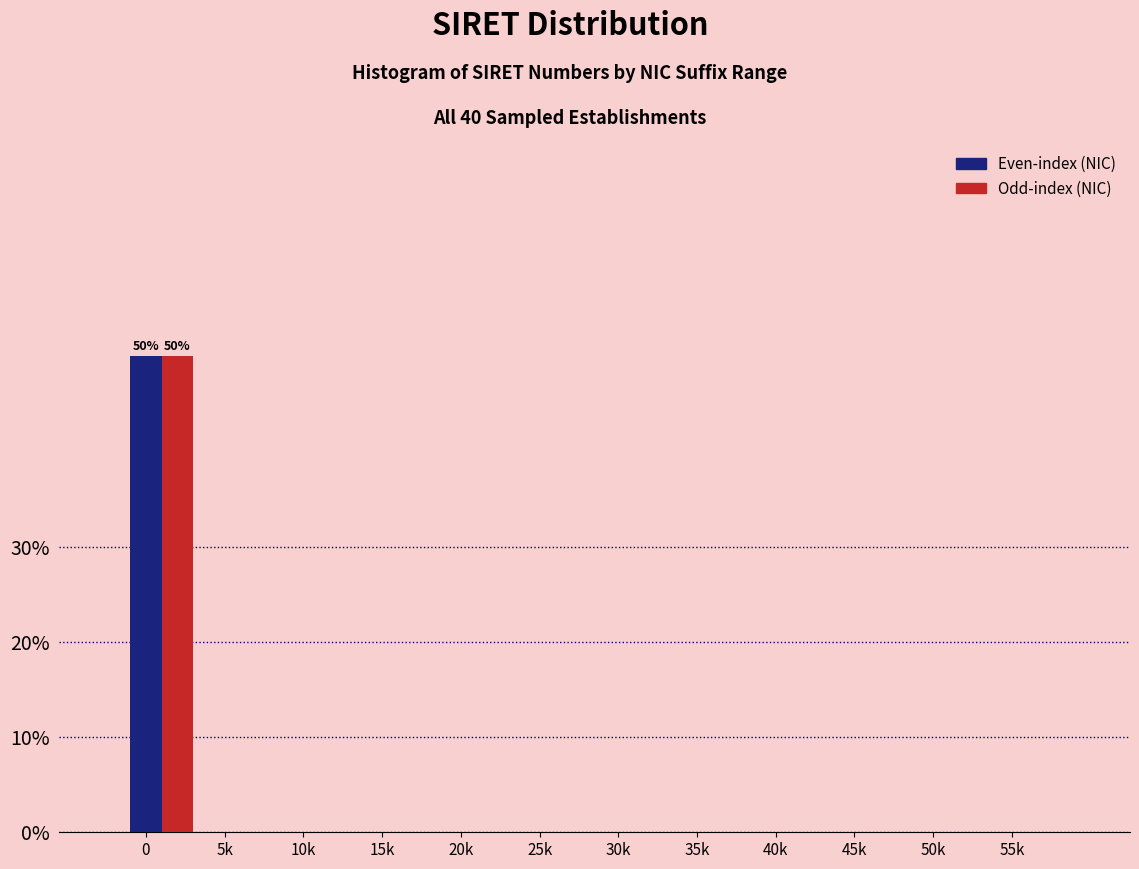

What is the maximum value shown in the chart?

50